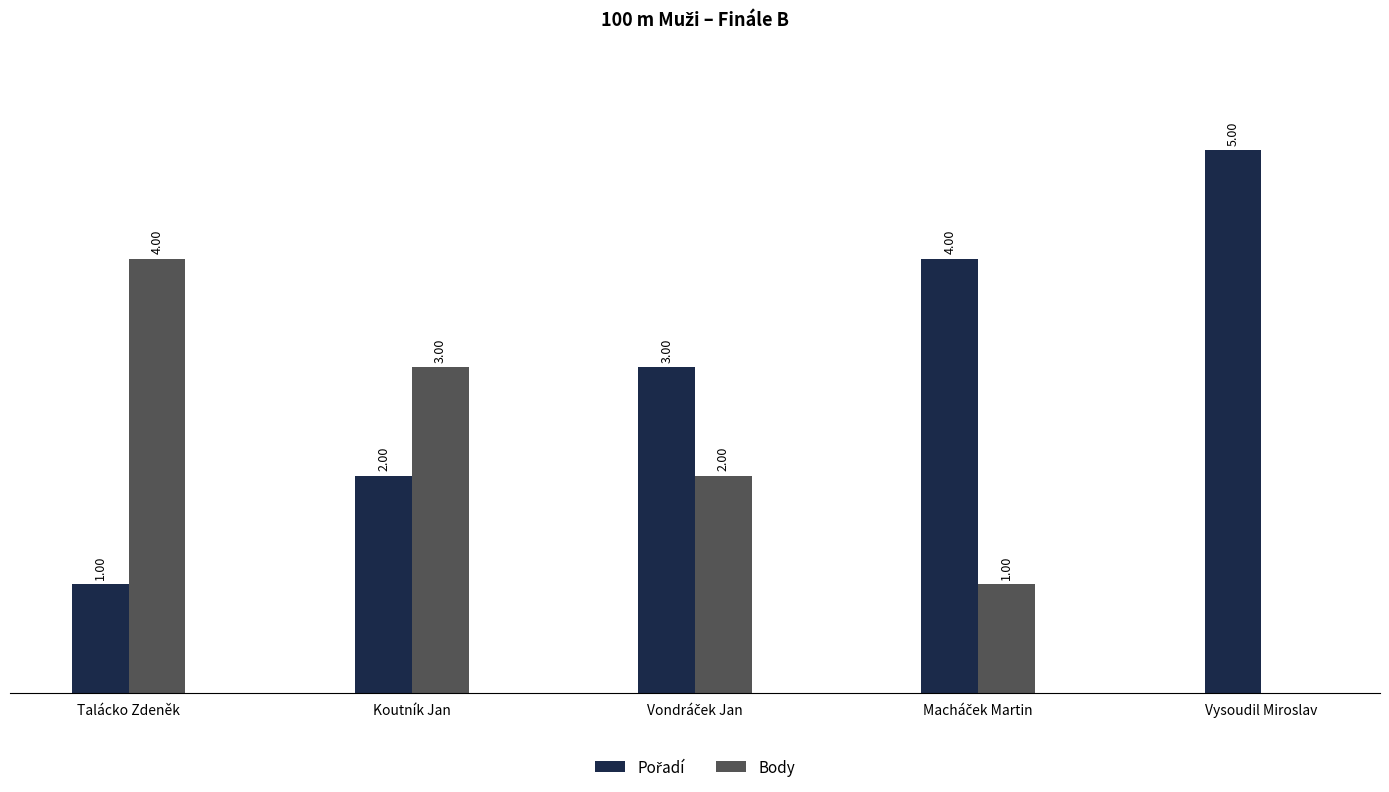

At which label does Body reach its peak?

Talácko Zdeněk